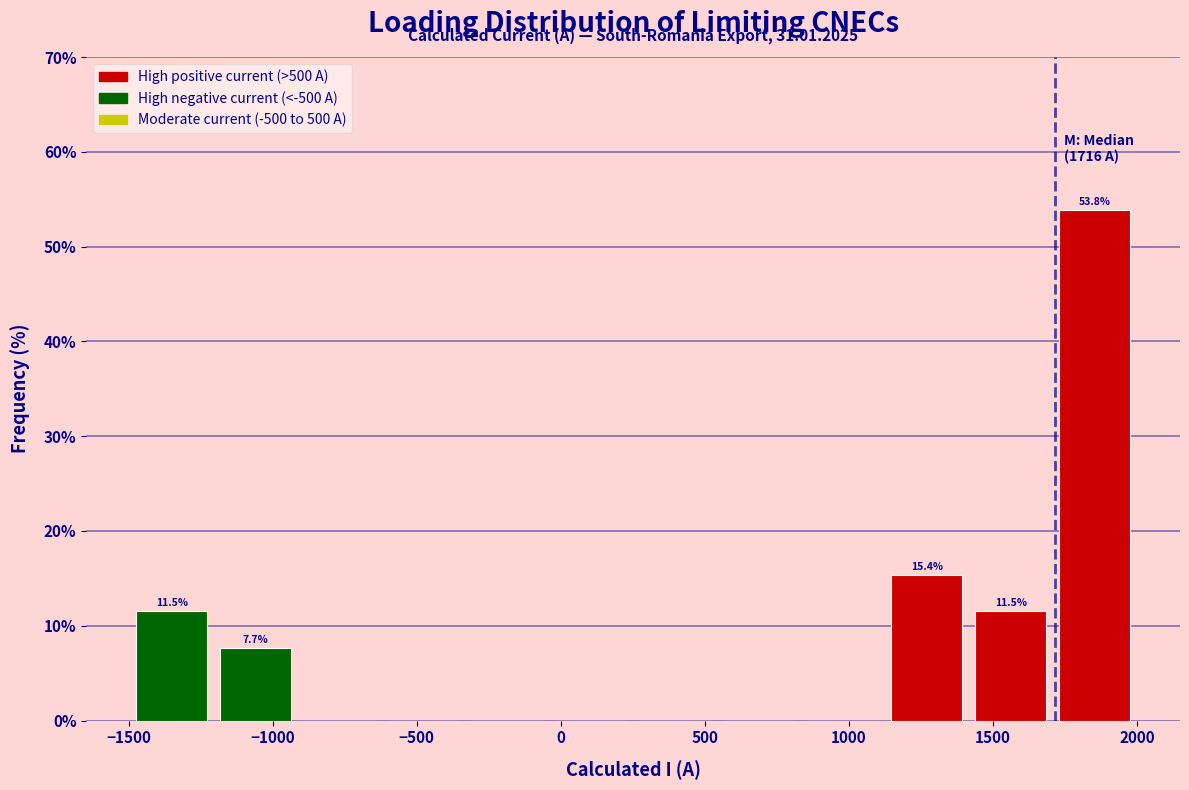

Which range on the x-axis has the tallest bar?

1700 to 2000